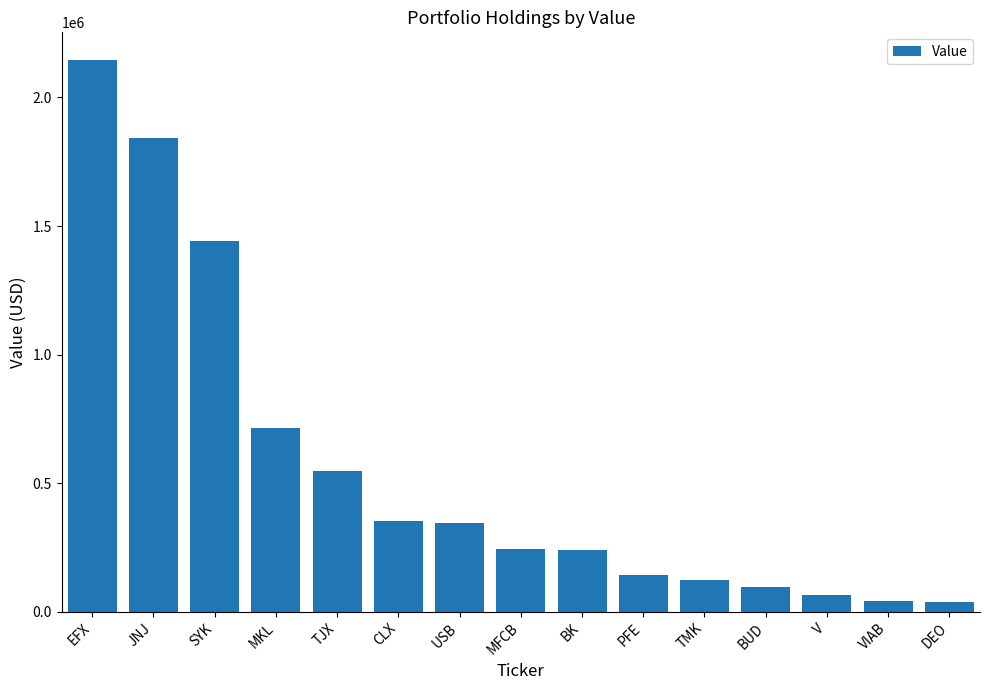

What is the label of the 9th bar from the right?

USB